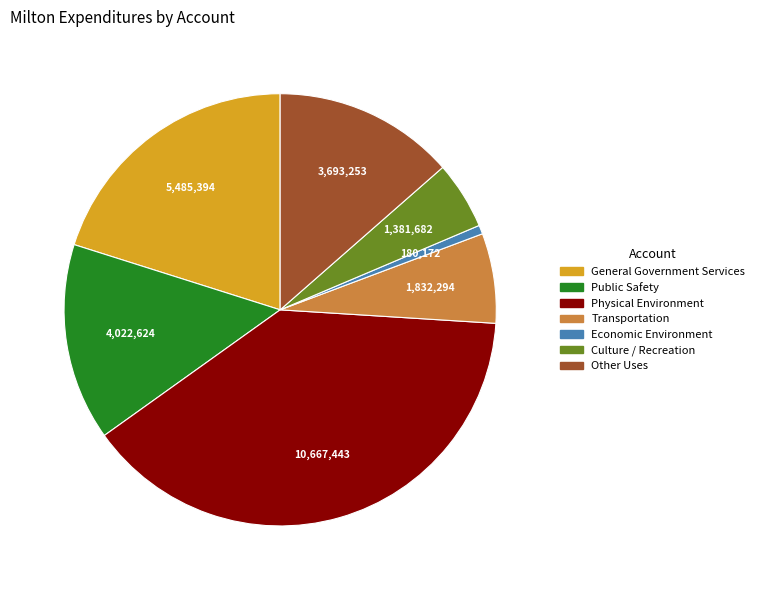

Between Economic Environment and Public Safety, which is larger?

Public Safety